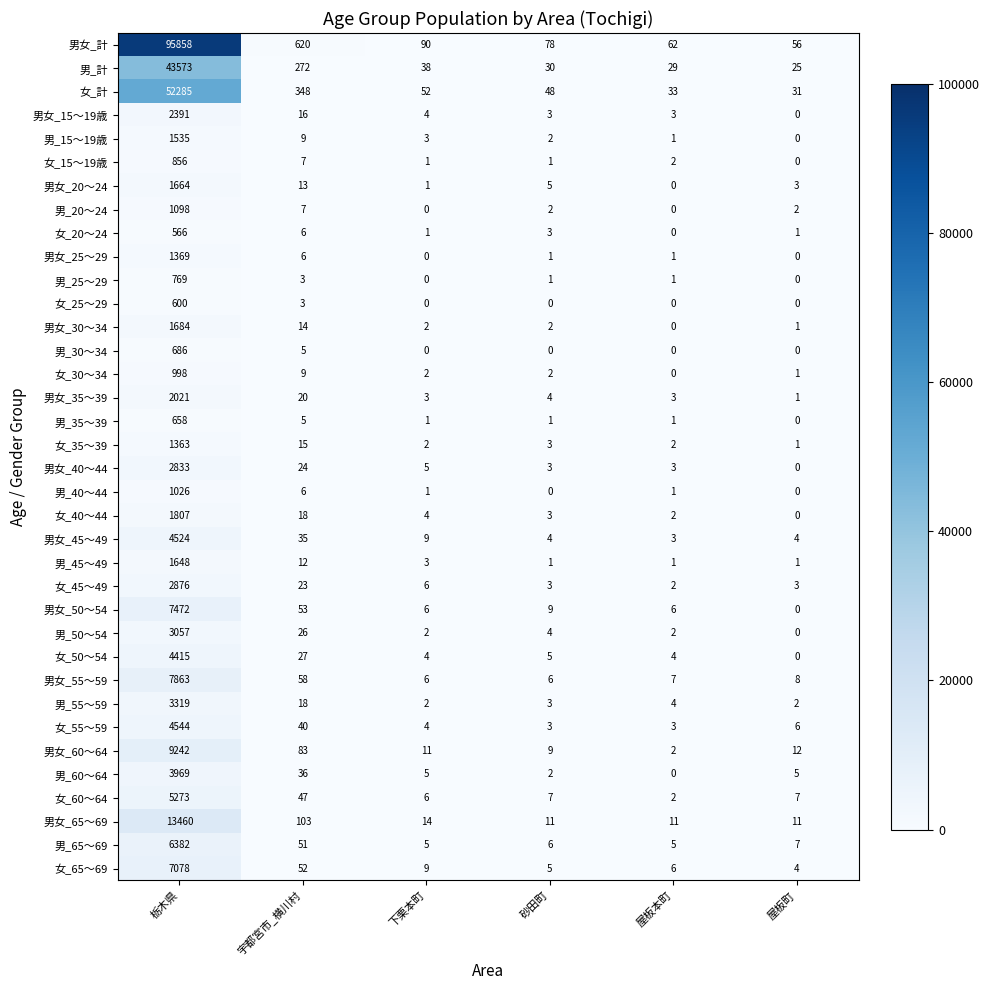

Which series changed the most between 砂田町 and 屋板町?

男女_計